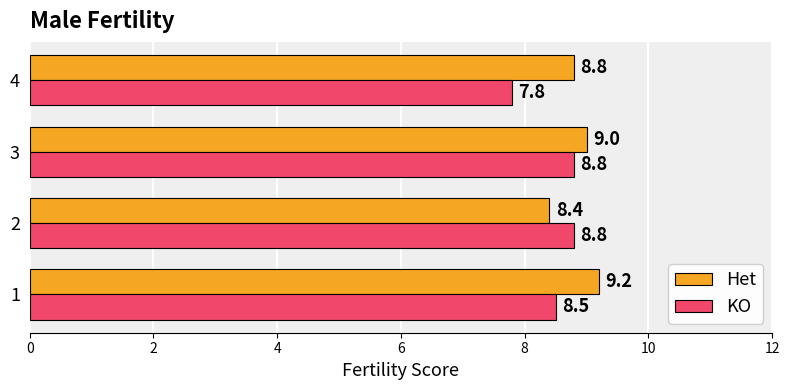

Which series changed the most between 1 and 2?

Het